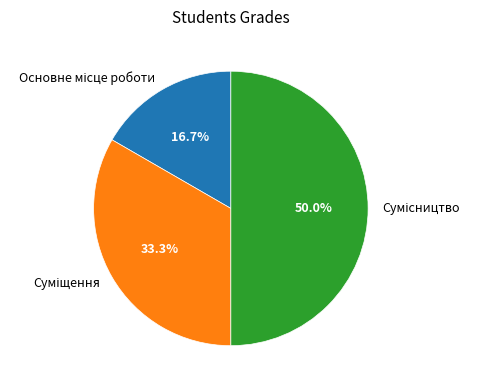

To the nearest percent, what portion does Суміщення represent?

33%